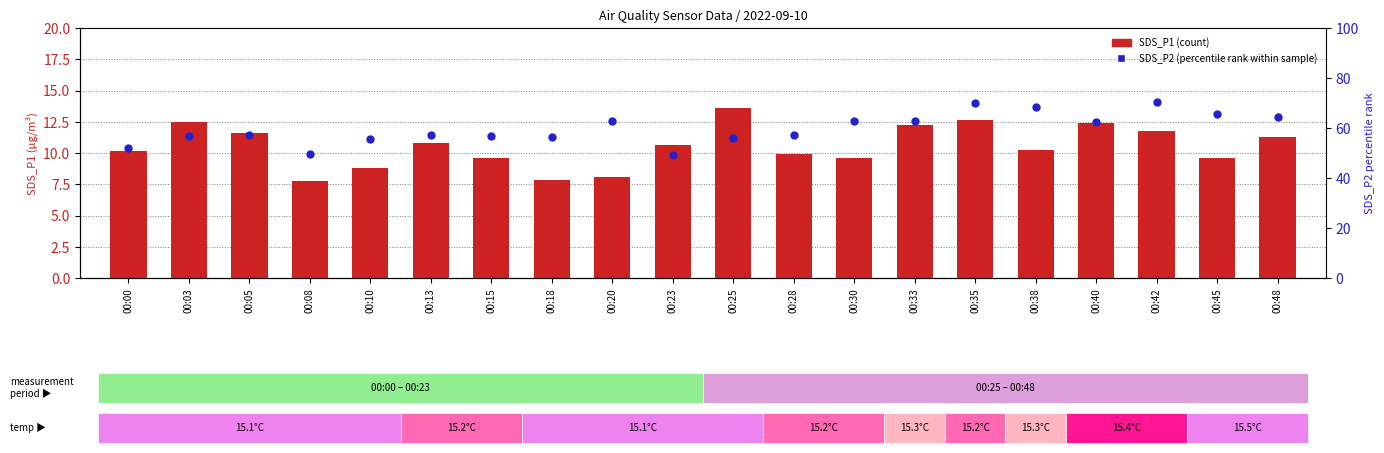

Which series has the largest Y range (max minus min)?

SDS_P2 (percentile rank)